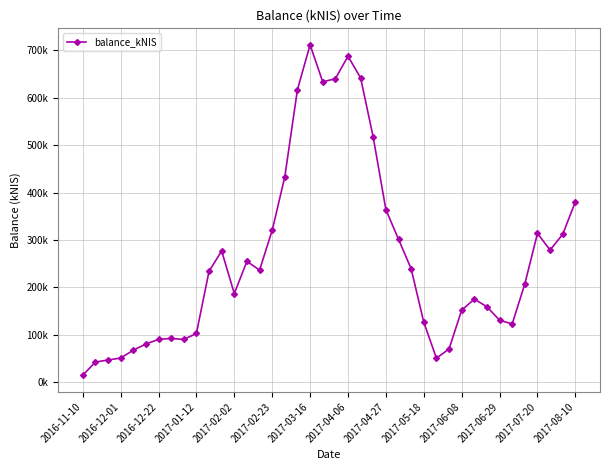

Reading left to right, transcribe all the data shown in this chart.

14636.7	42546.9	46991.2	51092.0	67462.0	80696.7	90405.5	92516.2	90216.8	102986.7	234027.1	276895.1	187093.8	255037.0	236490.7	320278.7	433557.4	617349.3	711533.0	633571.2	640077.7	687516.7	641843.1	516451.1	364019.0	301680.0	239180.9	126765.5	50790.0	70195.7	152138.3	175230.8	159290.7	130805.9	122975.1	207582.9	314077.1	278835.0	312080.8	380487.0